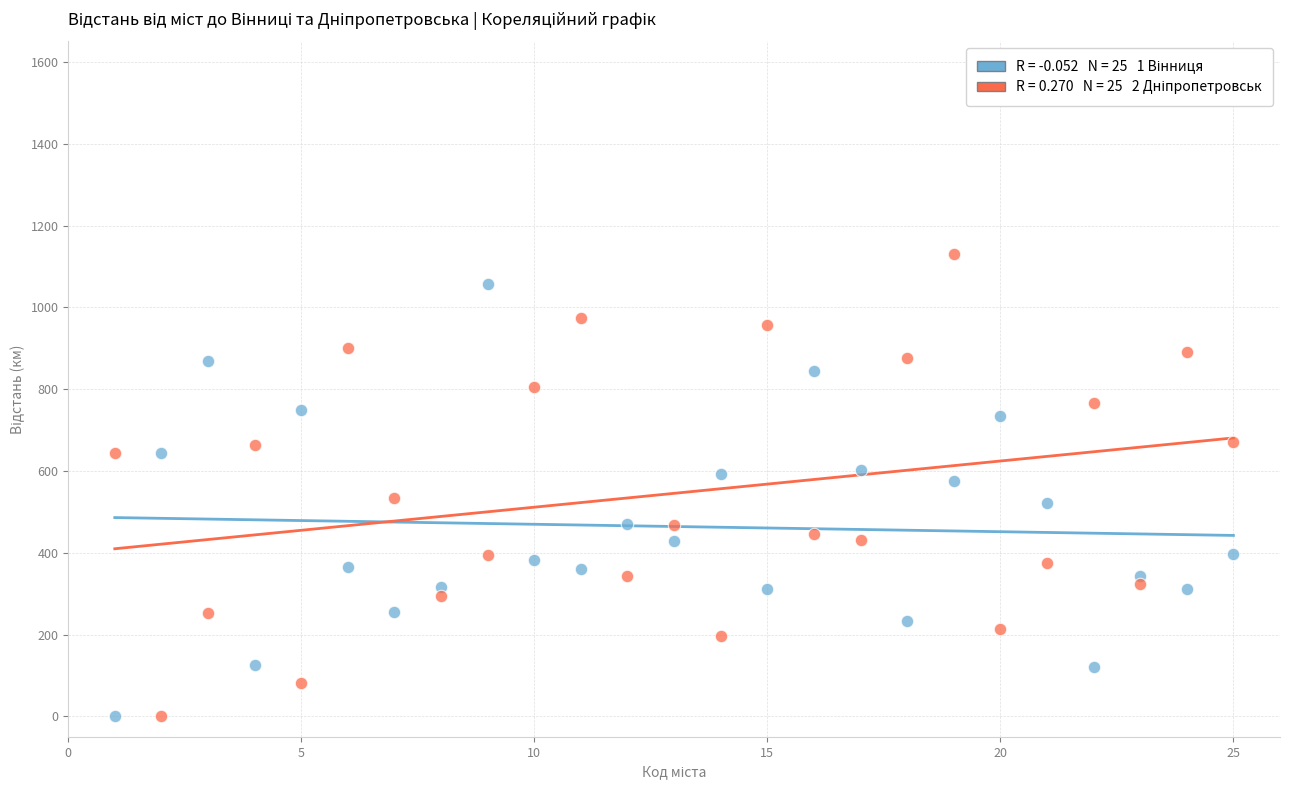

Across all data points, what is the range of Y values (max minus min)?

1130